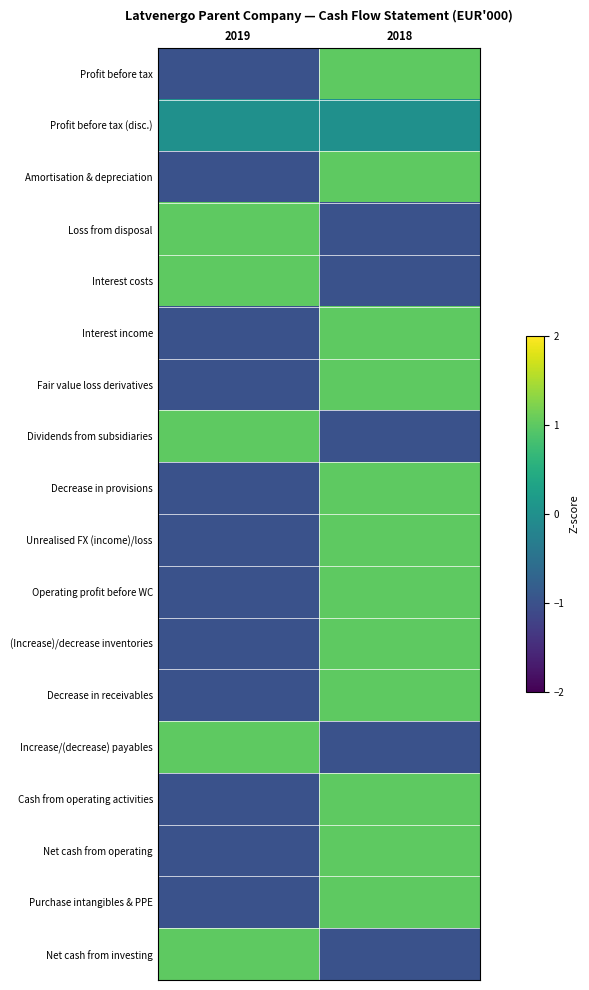

Between 2018 and 2019, which is larger?

2018